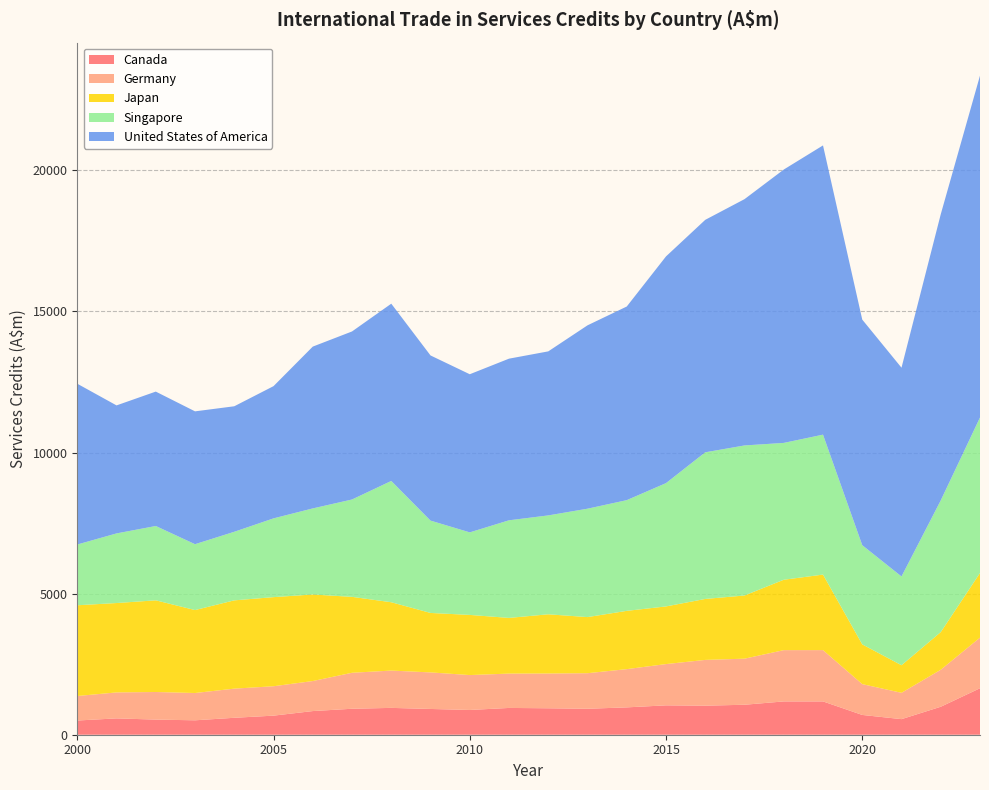

Reading left to right, transcribe all the data shown in this chart.

Canada: 2000=503	2001=579	2002=536	2003=511	2004=600	2005=676	2006=838	2007=920	2008=951	2009=913	2010=877	2011=949	2012=937	2013=920	2014=969	2015=1041	2016=1029	2017=1062	2018=1180	2019=1180	2020=701	2021=552	2022=991	2023=1647
Germany: 2000=869	2001=920	2002=978	2003=967	2004=1033	2005=1042	2006=1064	2007=1275	2008=1322	2009=1295	2010=1237	2011=1217	2012=1232	2013=1260	2014=1355	2015=1462	2016=1622	2017=1633	2018=1817	2019=1818	2020=1092	2021=933	2022=1311	2023=1794
Japan: 2000=3215	2001=3167	2002=3248	2003=2939	2004=3128	2005=3157	2006=3067	2007=2690	2008=2421	2009=2107	2010=2131	2011=1973	2012=2098	2013=1988	2014=2065	2015=2043	2016=2160	2017=2238	2018=2494	2019=2676	2020=1408	2021=977	2022=1334	2023=2289
Singapore: 2000=2153	2001=2467	2002=2634	2003=2334	2004=2430	2005=2791	2006=3050	2007=3450	2008=4298	2009=3272	2010=2925	2011=3459	2012=3504	2013=3841	2014=3923	2015=4369	2016=5196	2017=5317	2018=4849	2019=4959	2020=3515	2021=3146	2022=4667	2023=5510
United States of America: 2000=5697	2001=4536	2002=4762	2003=4707	2004=4447	2005=4685	2006=5733	2007=5954	2008=6281	2009=5852	2010=5603	2011=5727	2012=5812	2013=6497	2014=6861	2015=8033	2016=8237	2017=8727	2018=9686	2019=10248	2020=7993	2021=7397	2022=10138	2023=12114